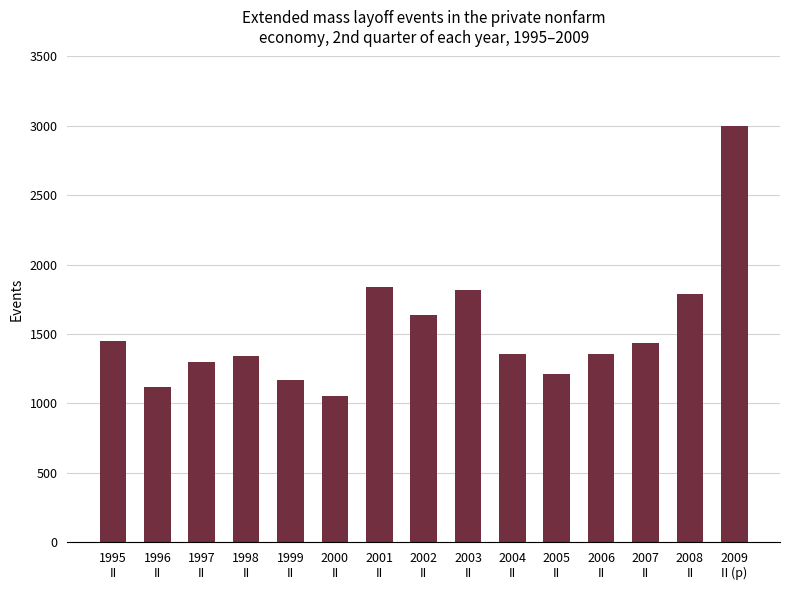

What is the sum of all values?

22862